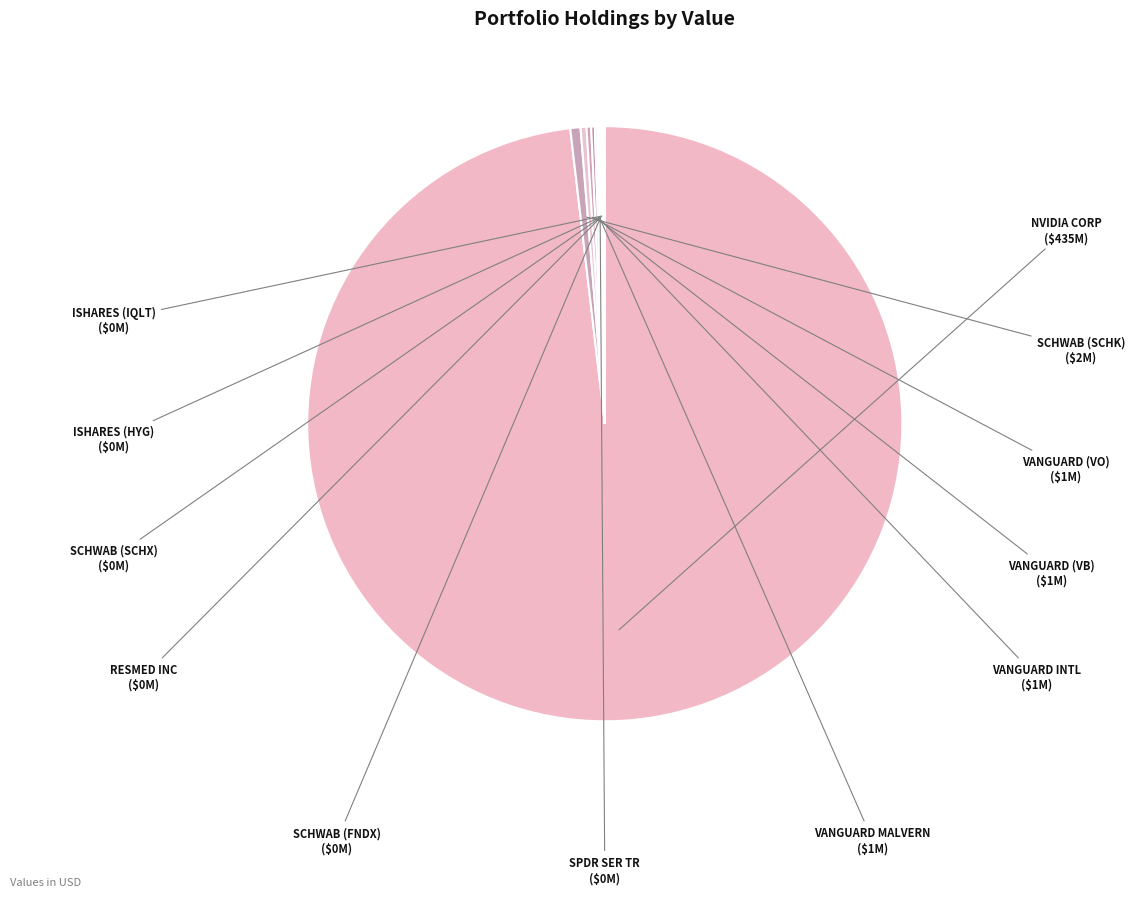

Does any single category account for the majority?

Yes